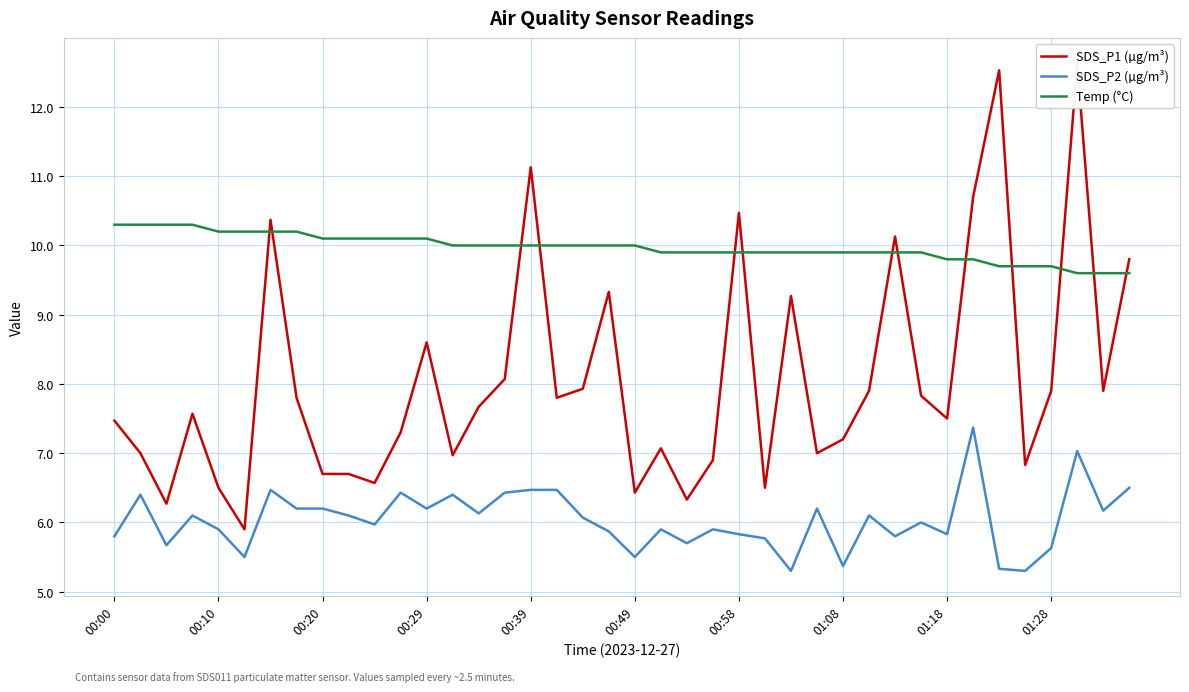

What is the lowest value of the Temp (°C) series?

9.6